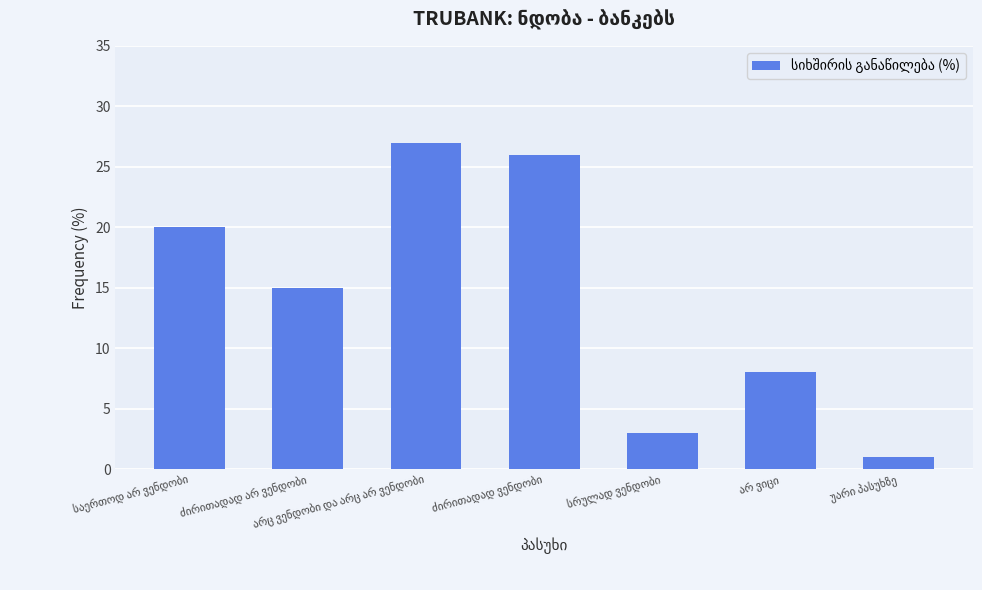

How many data points are less than 15?

3